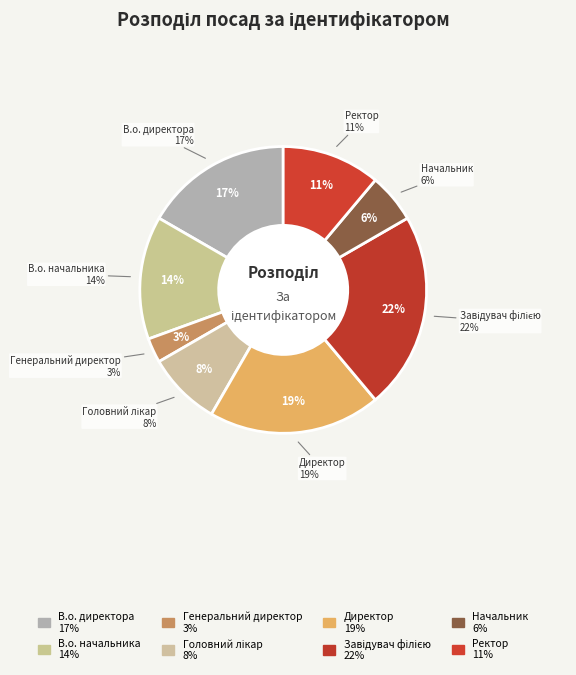

What percentage is the Начальник slice, to the nearest percent?

6%